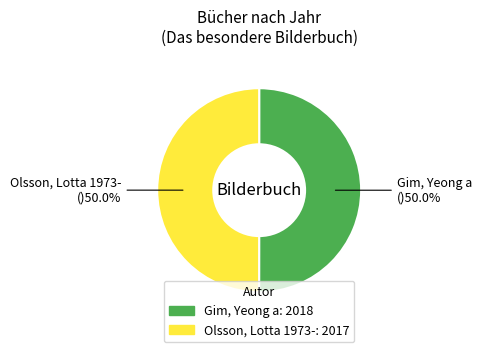

What is the ratio of the value at Gim, Yeong a to the value at Olsson, Lotta 1973-?

1.0